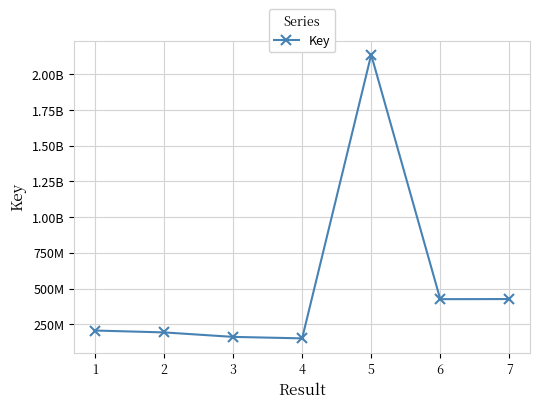

Is this an area chart (filled region under the line)?

No